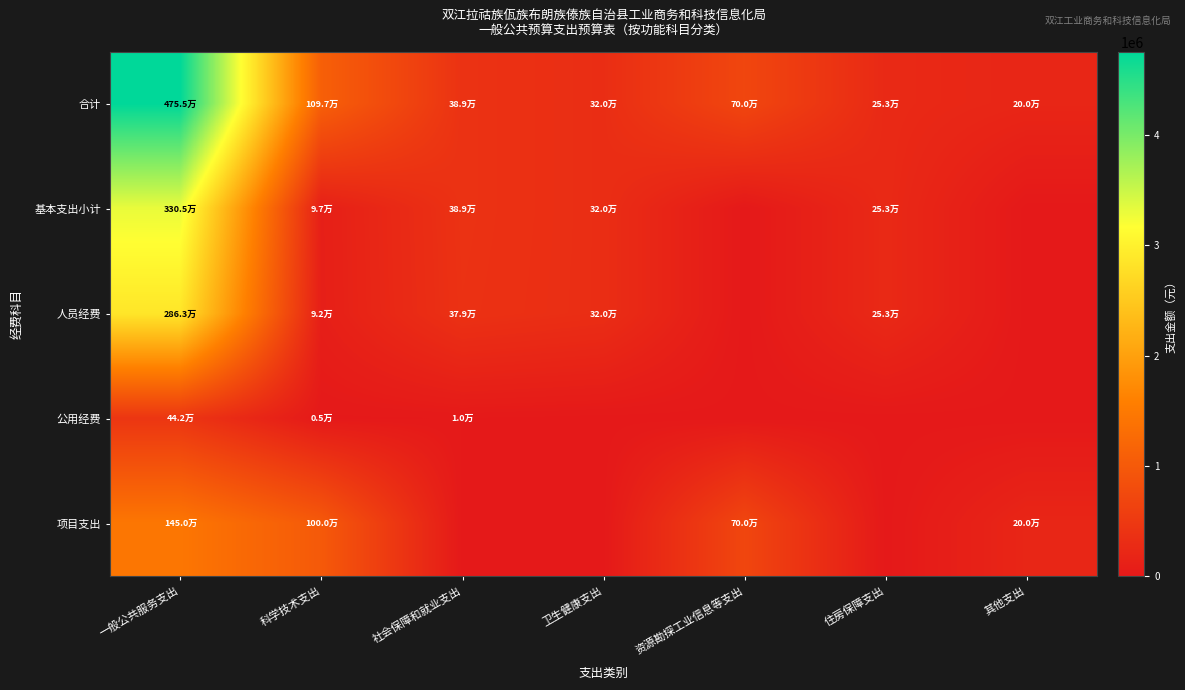

At which category is the sum across all series the highest?

一般公共服务支出